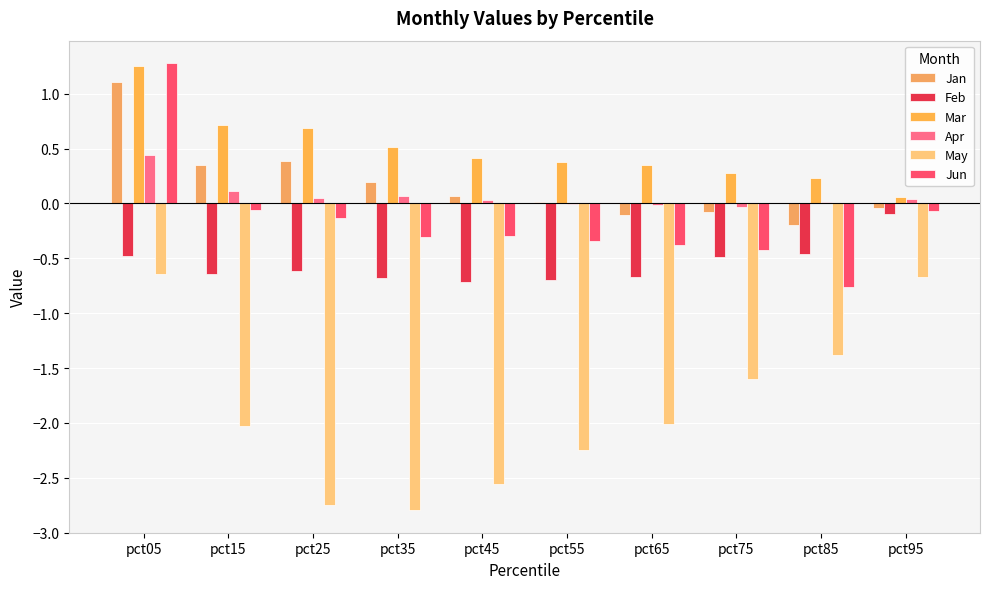

Reading left to right, list all the values displayed in this chart.

Jan: pct05=1.1	pct15=0.4	pct25=0.4	pct35=0.2	pct45=0.1	pct55=0.0	pct65=-0.1	pct75=-0.1	pct85=-0.2	pct95=-0.0
Feb: pct05=-0.5	pct15=-0.6	pct25=-0.6	pct35=-0.7	pct45=-0.7	pct55=-0.7	pct65=-0.7	pct75=-0.5	pct85=-0.5	pct95=-0.1
Mar: pct05=1.3	pct15=0.7	pct25=0.7	pct35=0.5	pct45=0.4	pct55=0.4	pct65=0.3	pct75=0.3	pct85=0.2	pct95=0.1
Apr: pct05=0.4	pct15=0.1	pct25=0.1	pct35=0.1	pct45=0.0	pct55=-0.0	pct65=-0.0	pct75=-0.0	pct85=0.0	pct95=0.0
May: pct05=-0.6	pct15=-2.0	pct25=-2.8	pct35=-2.8	pct45=-2.6	pct55=-2.3	pct65=-2.0	pct75=-1.6	pct85=-1.4	pct95=-0.7
Jun: pct05=1.3	pct15=-0.1	pct25=-0.1	pct35=-0.3	pct45=-0.3	pct55=-0.3	pct65=-0.4	pct75=-0.4	pct85=-0.8	pct95=-0.1